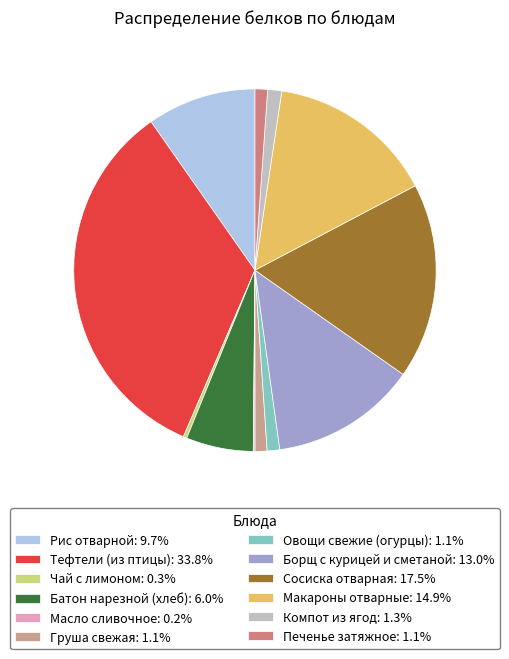

True or false: Сосиска отварная accounts for 25% of the total.

False